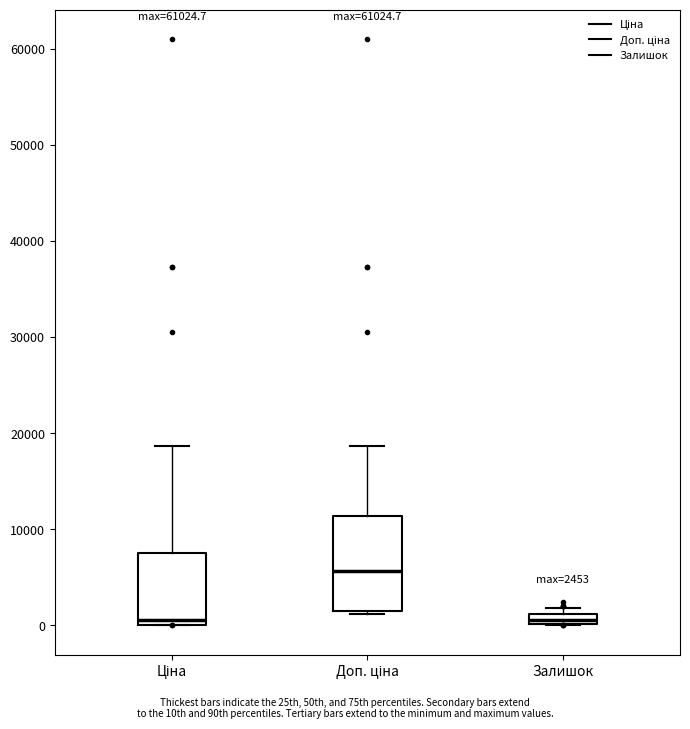

Which box is the tallest, from its lower edge to its upper edge?

Доп. ціна